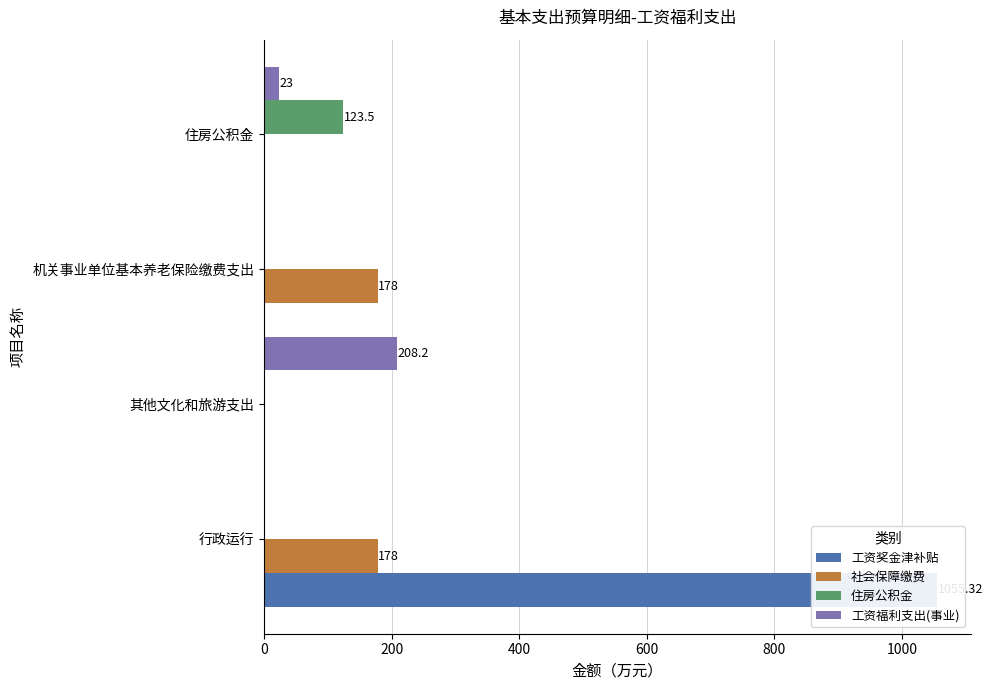

Count the number of data series in this chart.

4